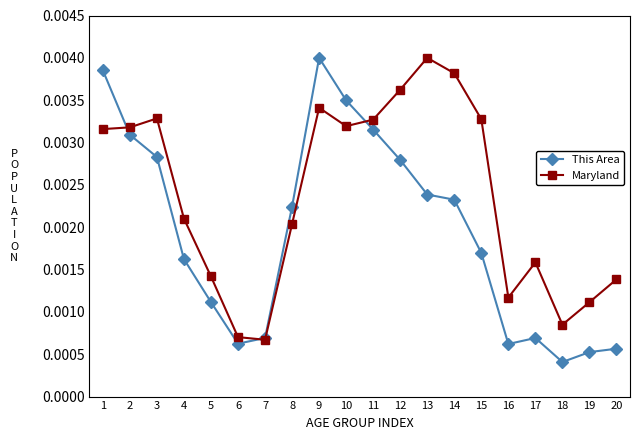

Count the Maryland values in the range 0 to 1.

20